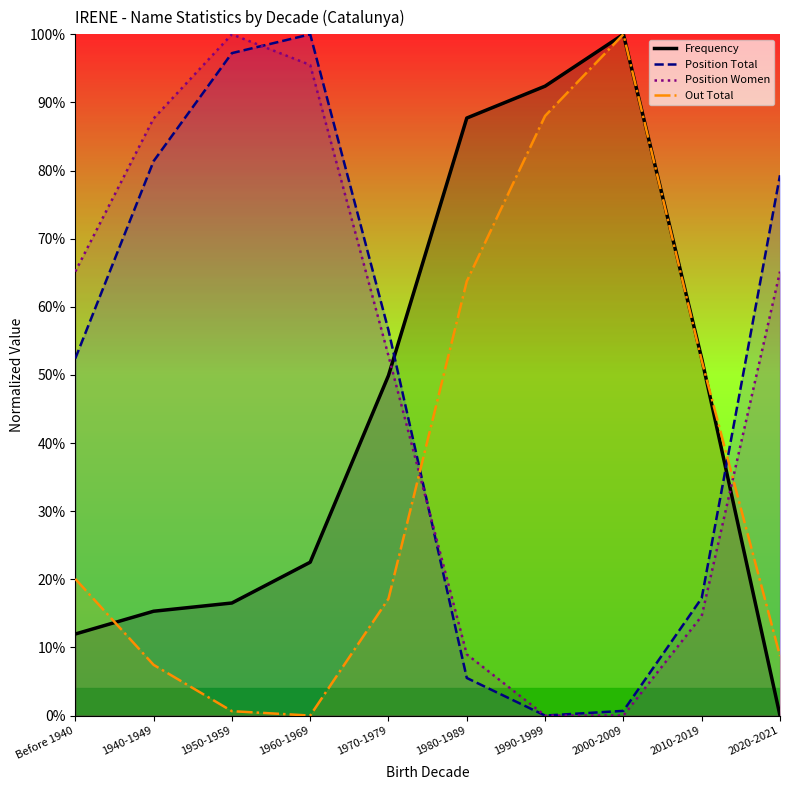

True or false: Position Total has more than 2 points higher than both neighbors.

False